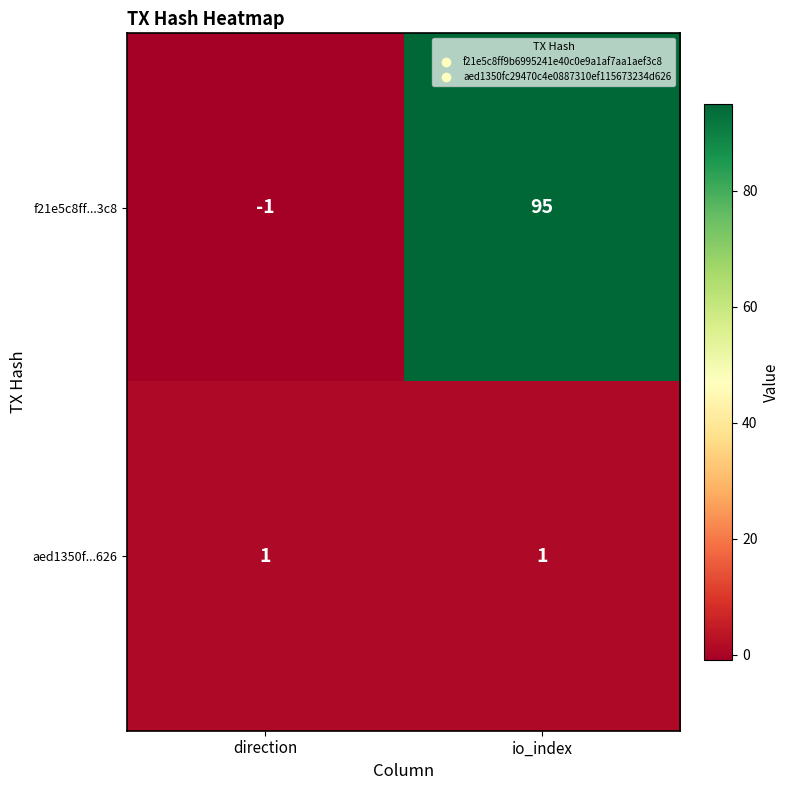

The f21e5c8ff...3c8 series shows -1 at direction. True or false?

True